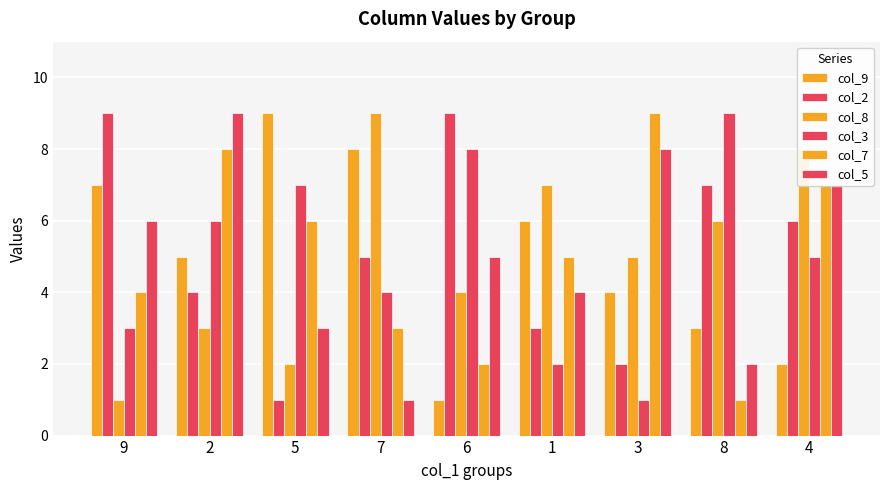

Reading right to left, extract all data points from this chart.

col_9: 2	3	4	6	1	8	9	5	7
col_2: 6	7	2	3	9	5	1	4	9
col_8: 8	6	5	7	4	9	2	3	1
col_3: 5	9	1	2	8	4	7	6	3
col_7: 7	1	9	5	2	3	6	8	4
col_5: 7	2	8	4	5	1	3	9	6